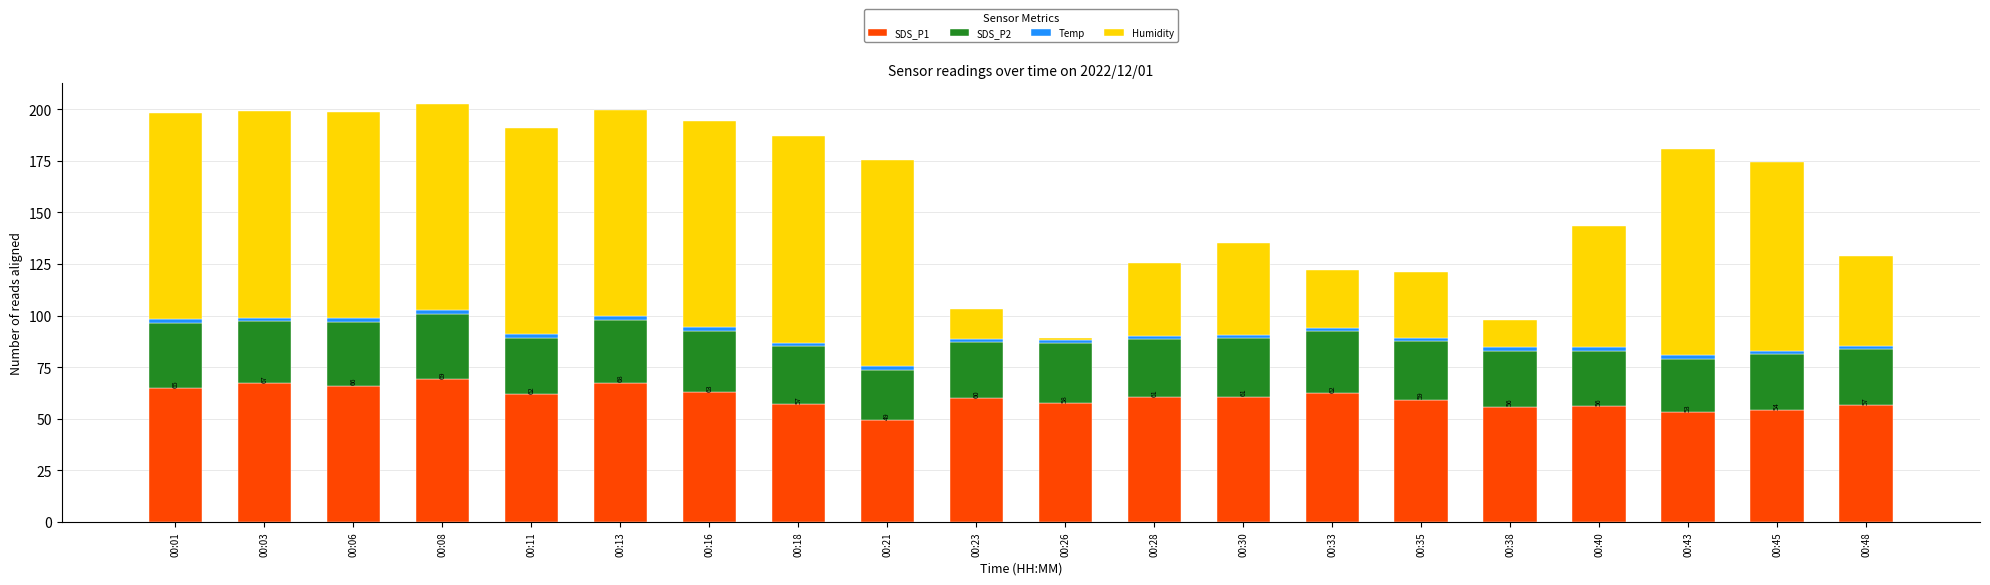

What is the sum of all SDS_P1 values?

1203.8